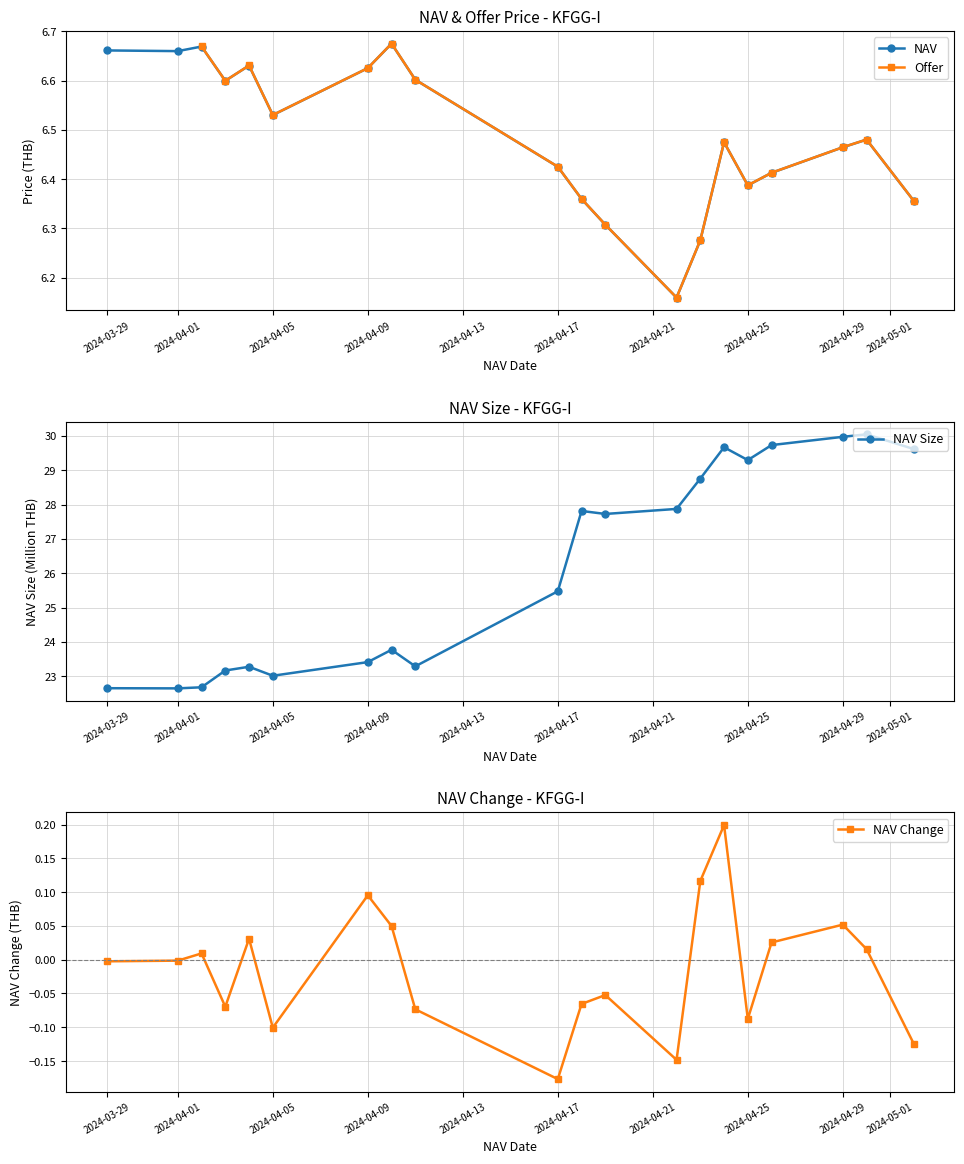

Does the chart have visible grid lines?

Yes